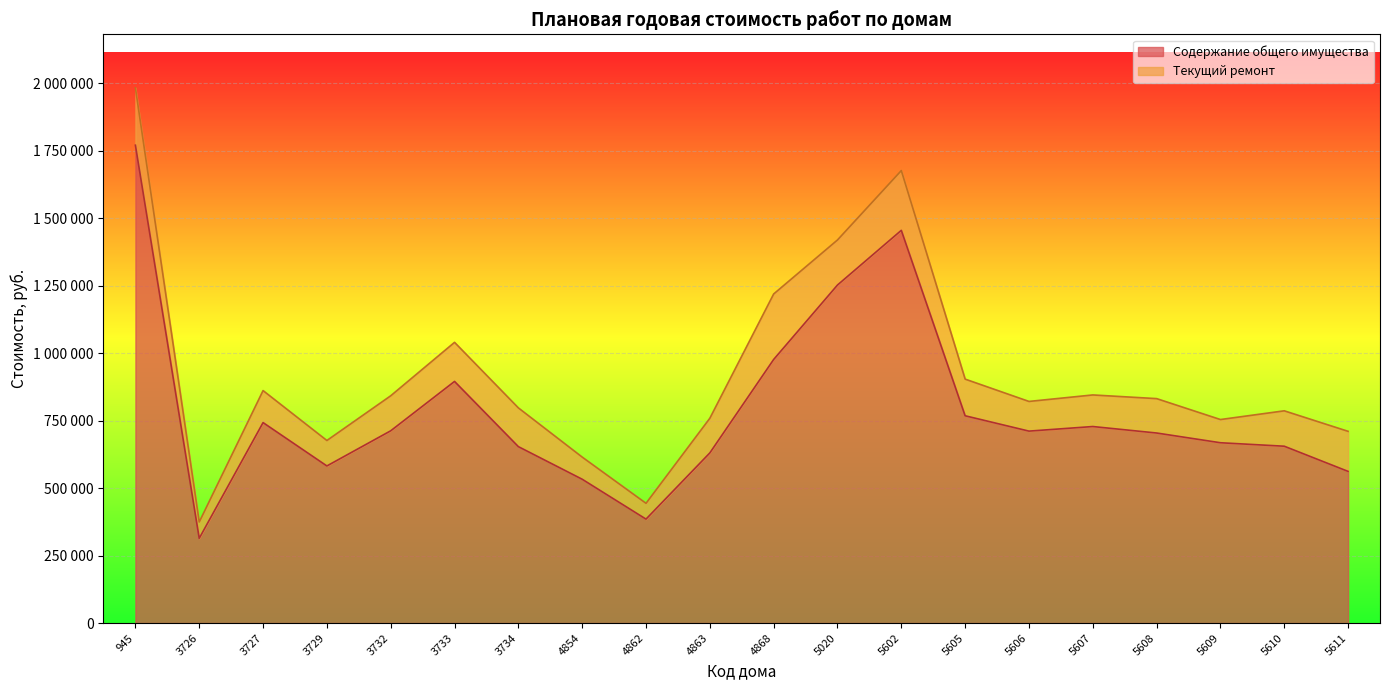

Where does the data first go above 710935?

945